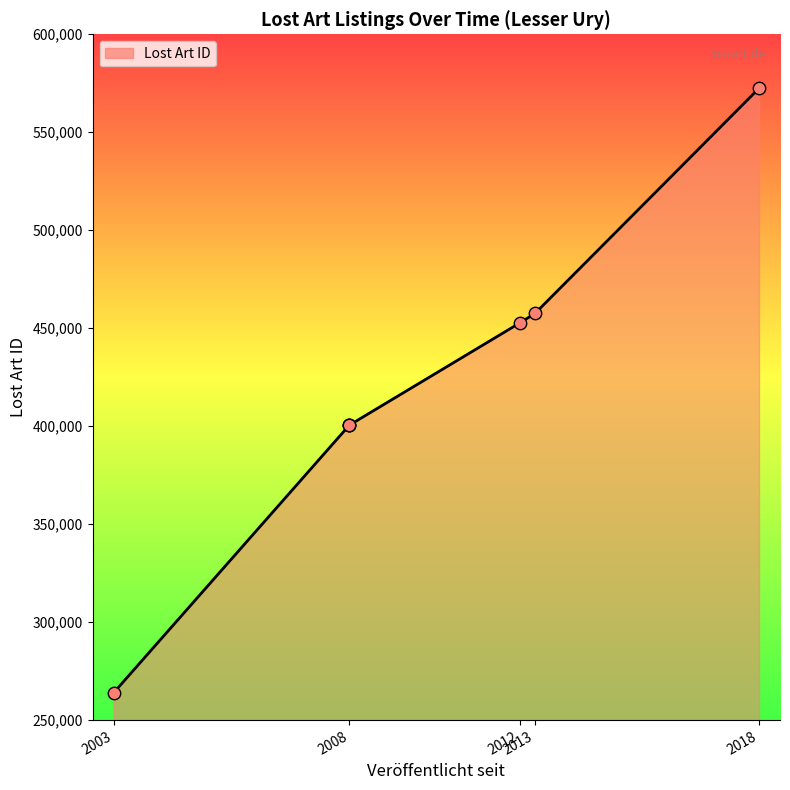

What is the change in value from 2003 to 2008?

+136562